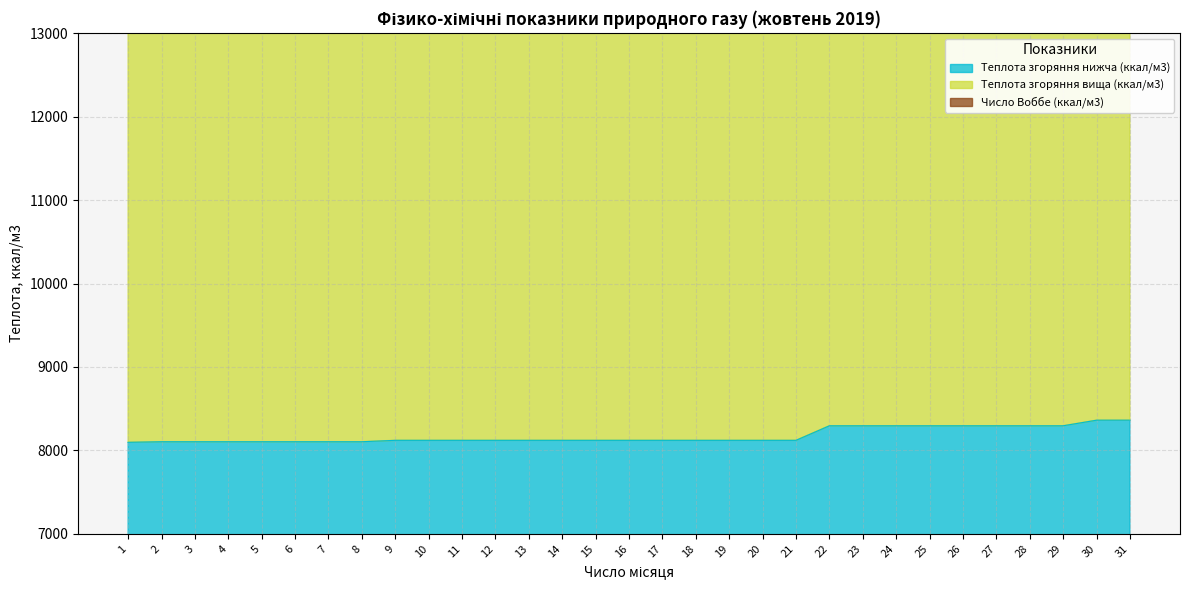

What is the value of the Теплота згоряння нижча (ккал/м3) point at the 29th from the left?

8295.1